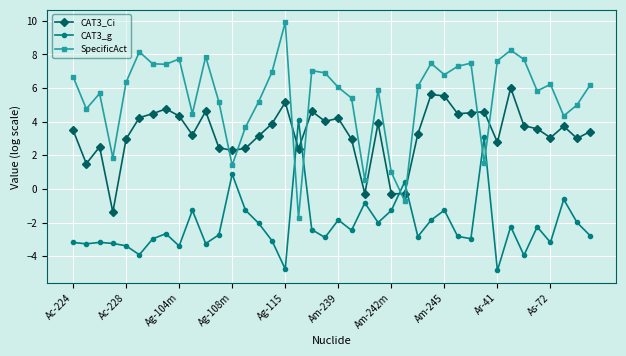

What is the average value of the CAT3_g series?

-2.2